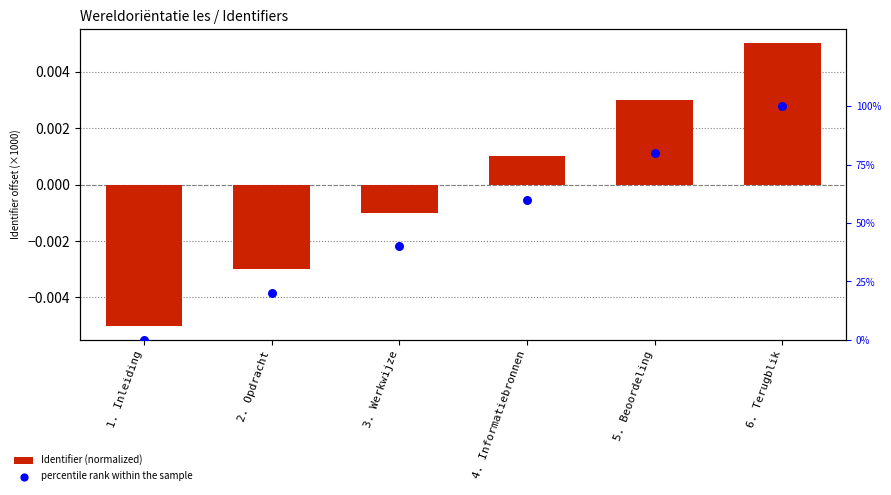

Is the value of percentile rank within the sample at 6. Terugblik greater than the value of Identifier (normalized) at 1. Inleiding?

Yes